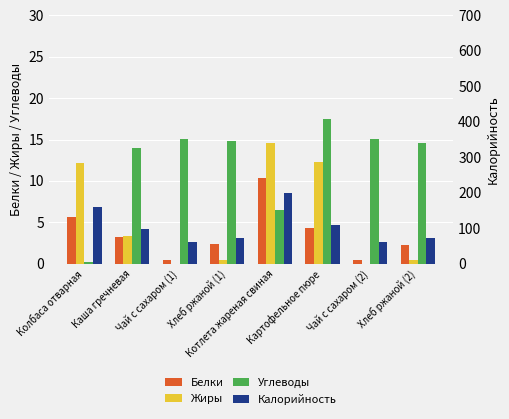

What is the difference between the Белки values at Картофельное пюре and Колбаса отварная?

1.3